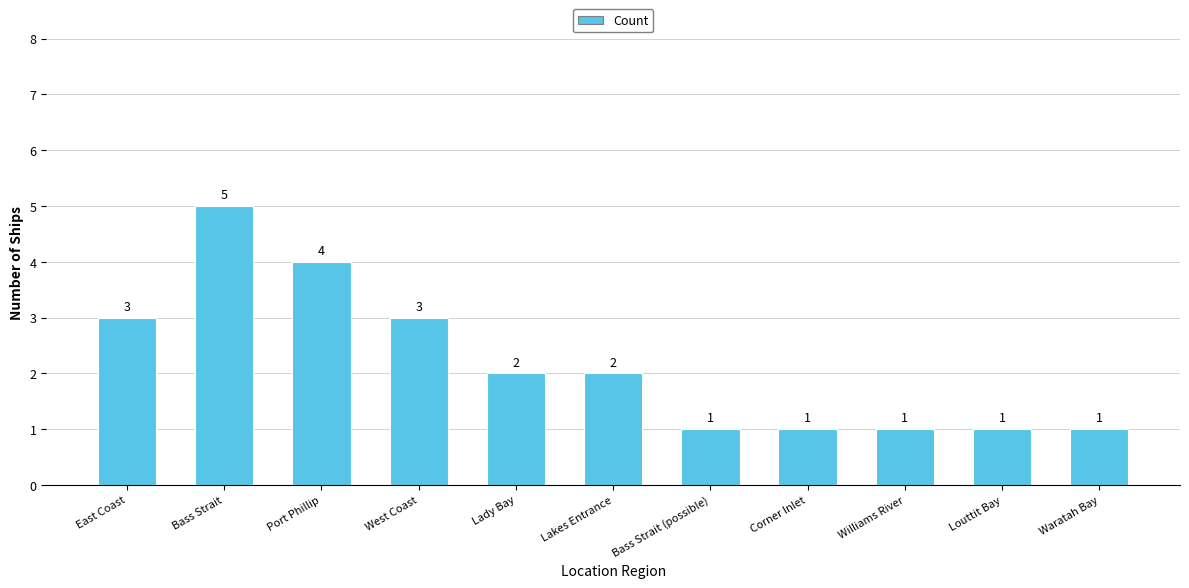

Reading left to right, extract all data points from this chart.

East Coast=3	Bass Strait=5	Port Phillip=4	West Coast=3	Lady Bay=2	Lakes Entrance=2	Bass Strait (possible)=1	Corner Inlet=1	Williams River=1	Louttit Bay=1	Waratah Bay=1